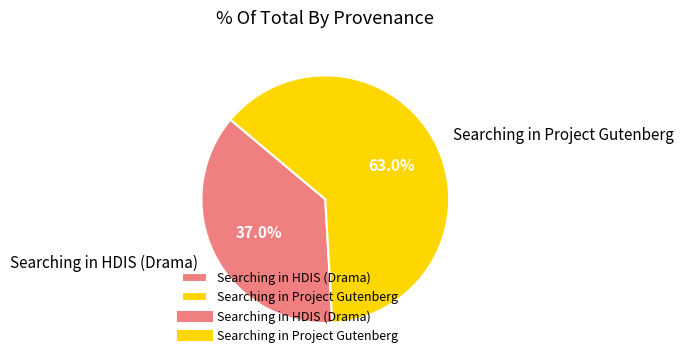

Between Searching in HDIS (Drama) and Searching in Project Gutenberg, which is larger?

Searching in Project Gutenberg